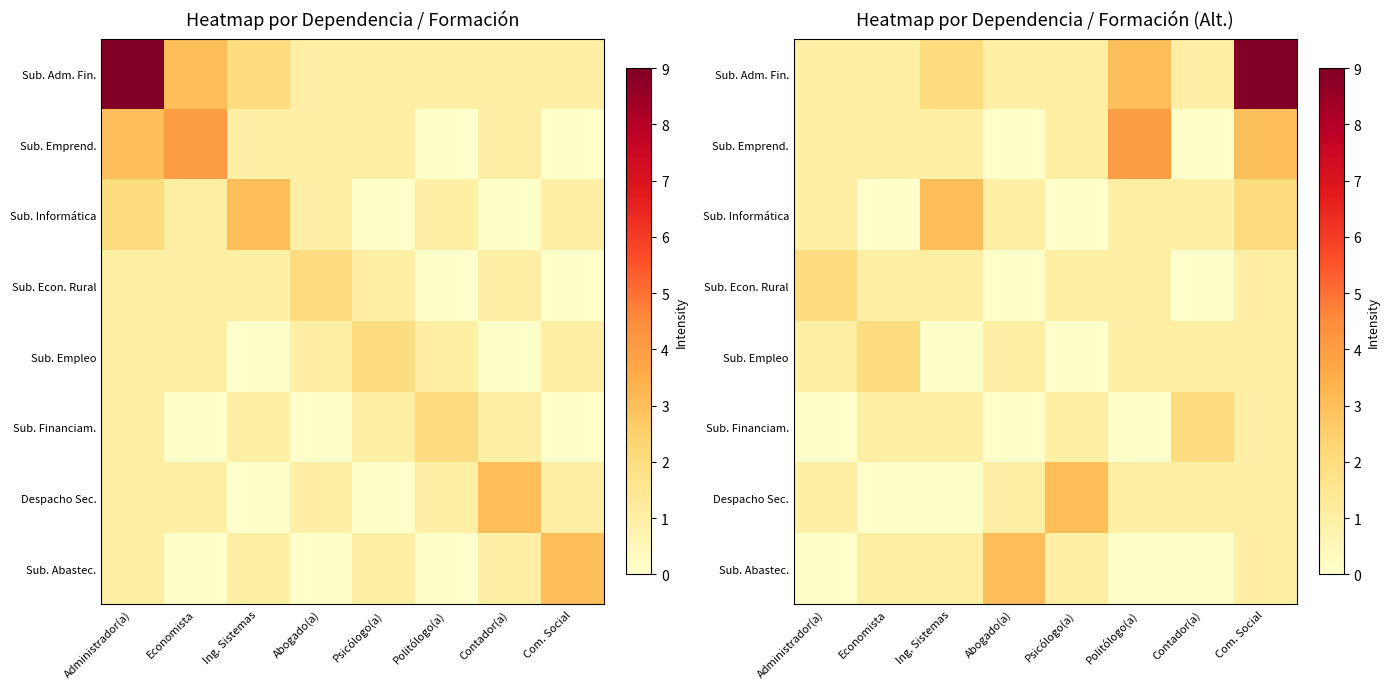

What is the difference between the second highest and second lowest values in the Sub. Abastec. series?

1